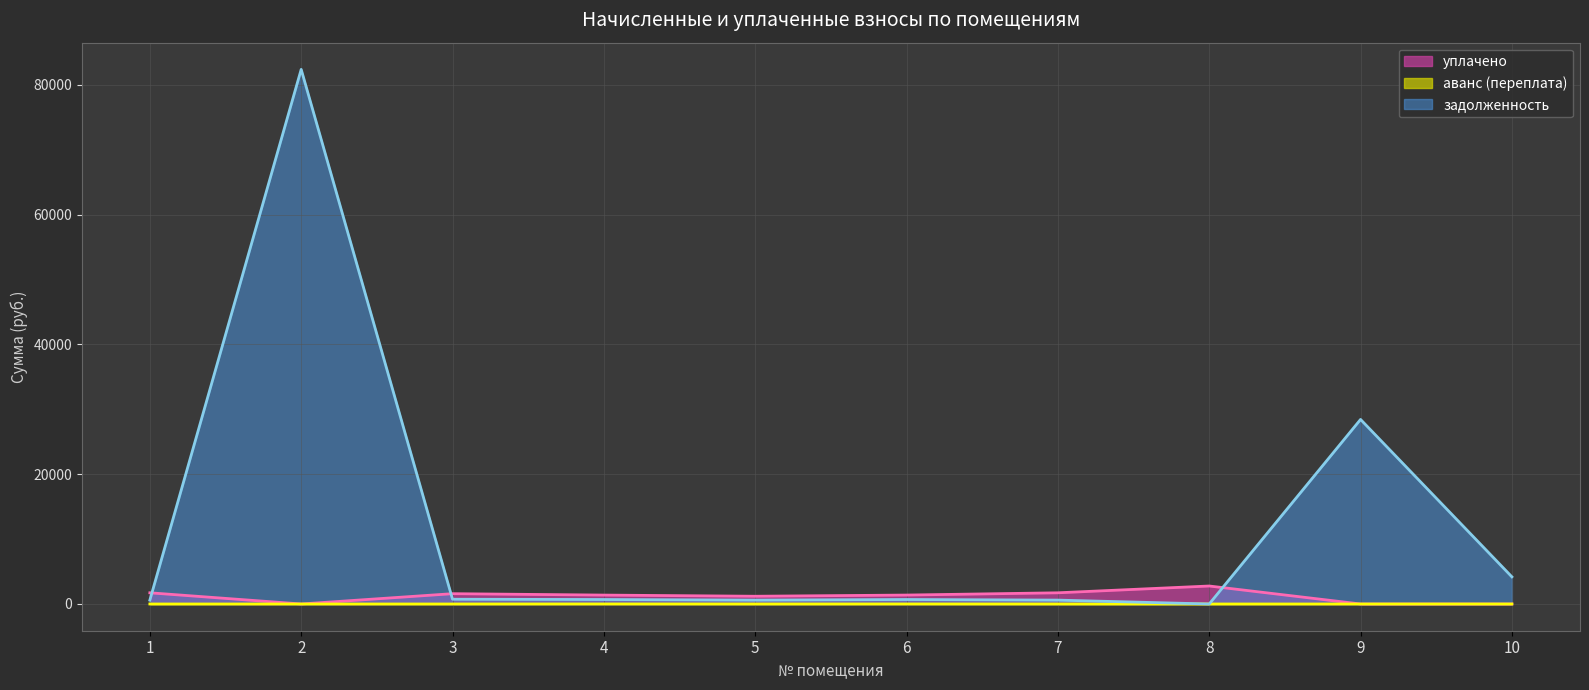

What is the average value of the задолженность series?

11892.1